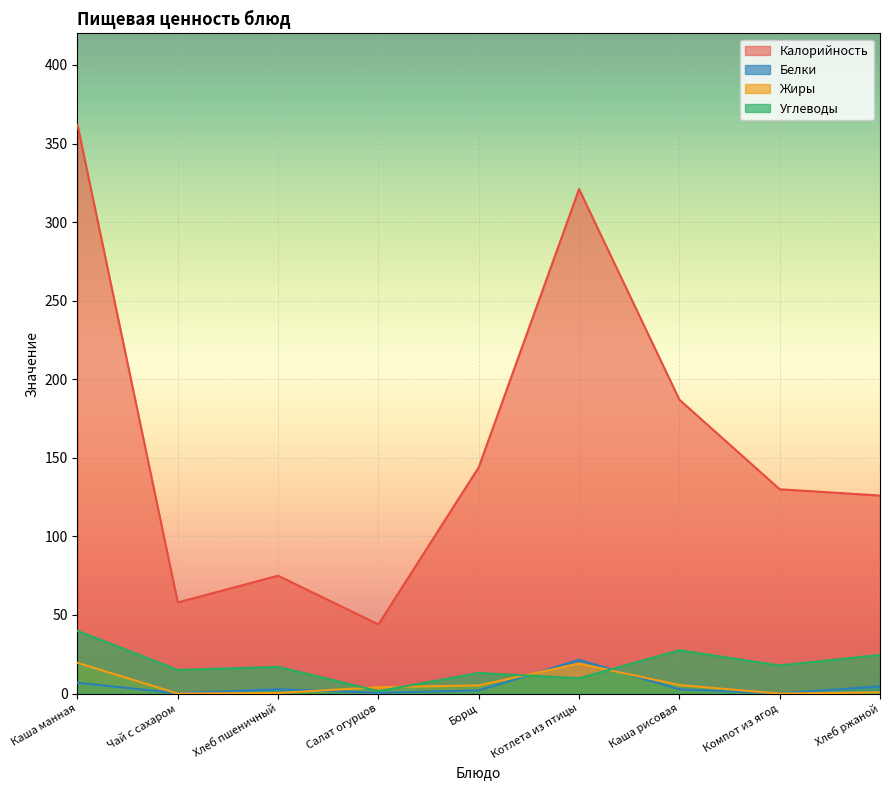

What is the label of the 4th point from the right?

Котлета из птицы